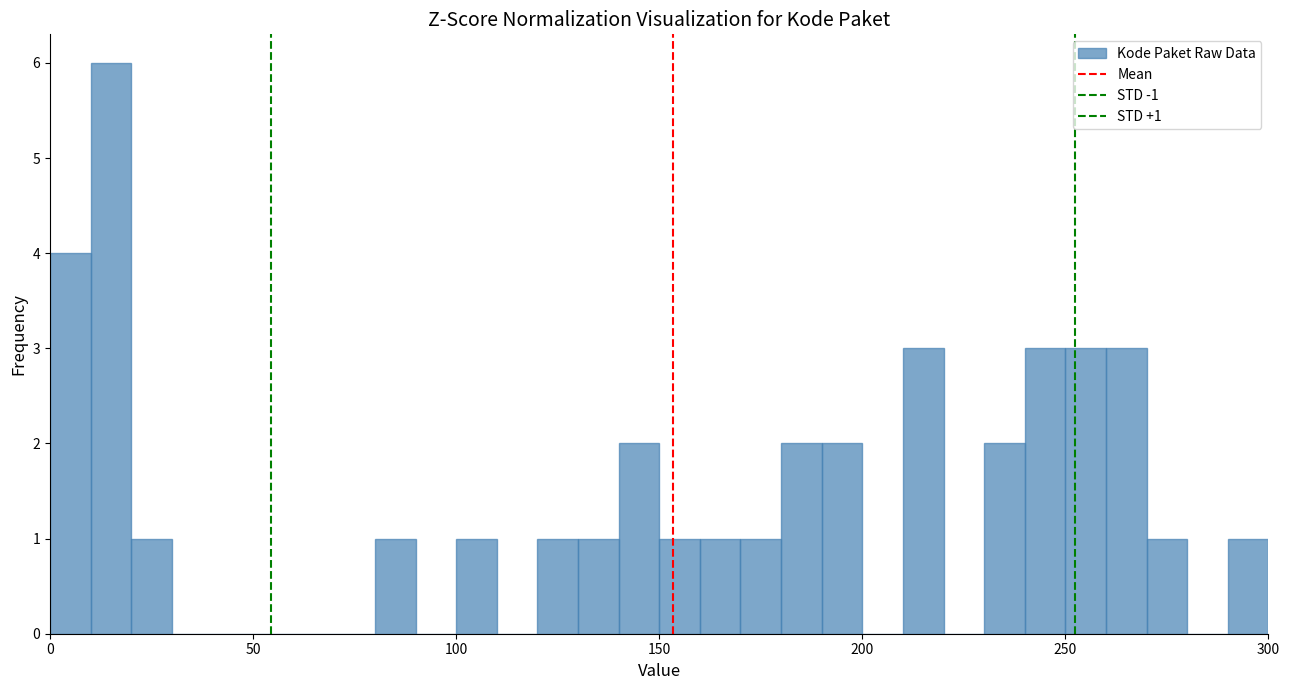

Around what value on the x-axis is the tallest bar? Give the approximate position of its centre, as read against the axis.

15